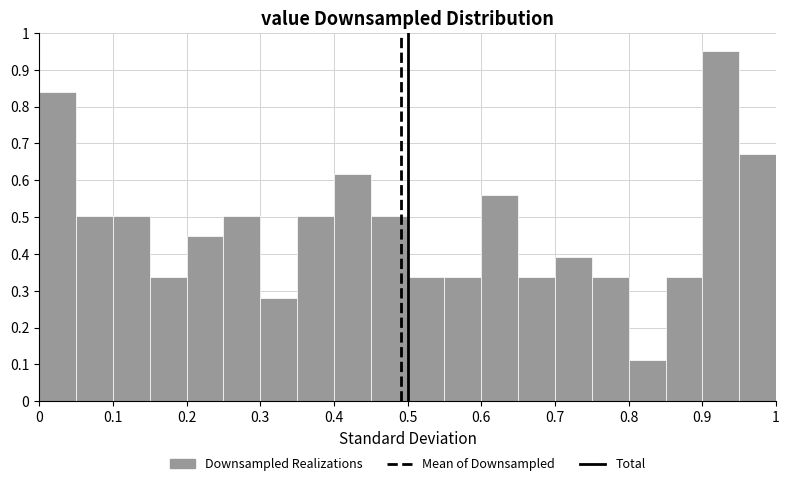

Reading left to right, list every bar in this chart as the range it spans on the x-axis followed by its height. The values are not printed on the chart, so give them approximately, as read against the axis.

0.00 to 0.05: 0.84
0.05 to 0.10: 0.50
0.10 to 0.15: 0.50
0.15 to 0.20: 0.34
0.20 to 0.25: 0.45
0.25 to 0.30: 0.50
0.30 to 0.35: 0.28
0.35 to 0.40: 0.50
0.40 to 0.45: 0.62
0.45 to 0.50: 0.50
0.50 to 0.55: 0.34
0.55 to 0.60: 0.34
0.60 to 0.65: 0.56
0.65 to 0.70: 0.34
0.70 to 0.75: 0.39
0.75 to 0.80: 0.34
0.80 to 0.85: 0.11
0.85 to 0.90: 0.34
0.90 to 0.95: 0.95
0.95 to 1.00: 0.67